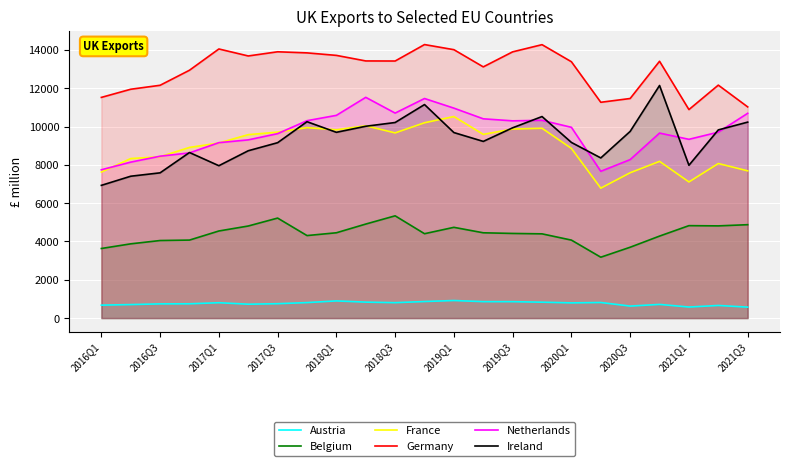

What is the difference between the second highest and minimum values in the Netherlands series?

3801